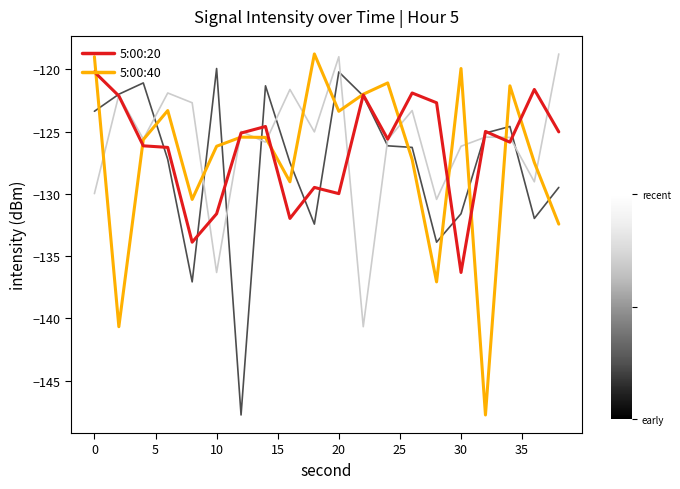

What is the smallest value displayed?

-147.8